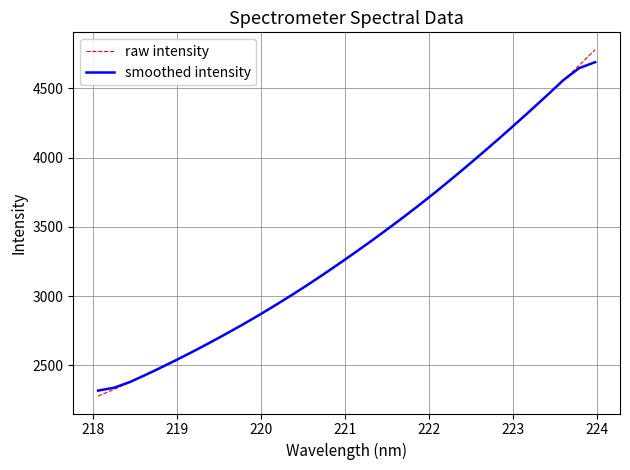

Which series has the largest range (max minus min)?

raw intensity